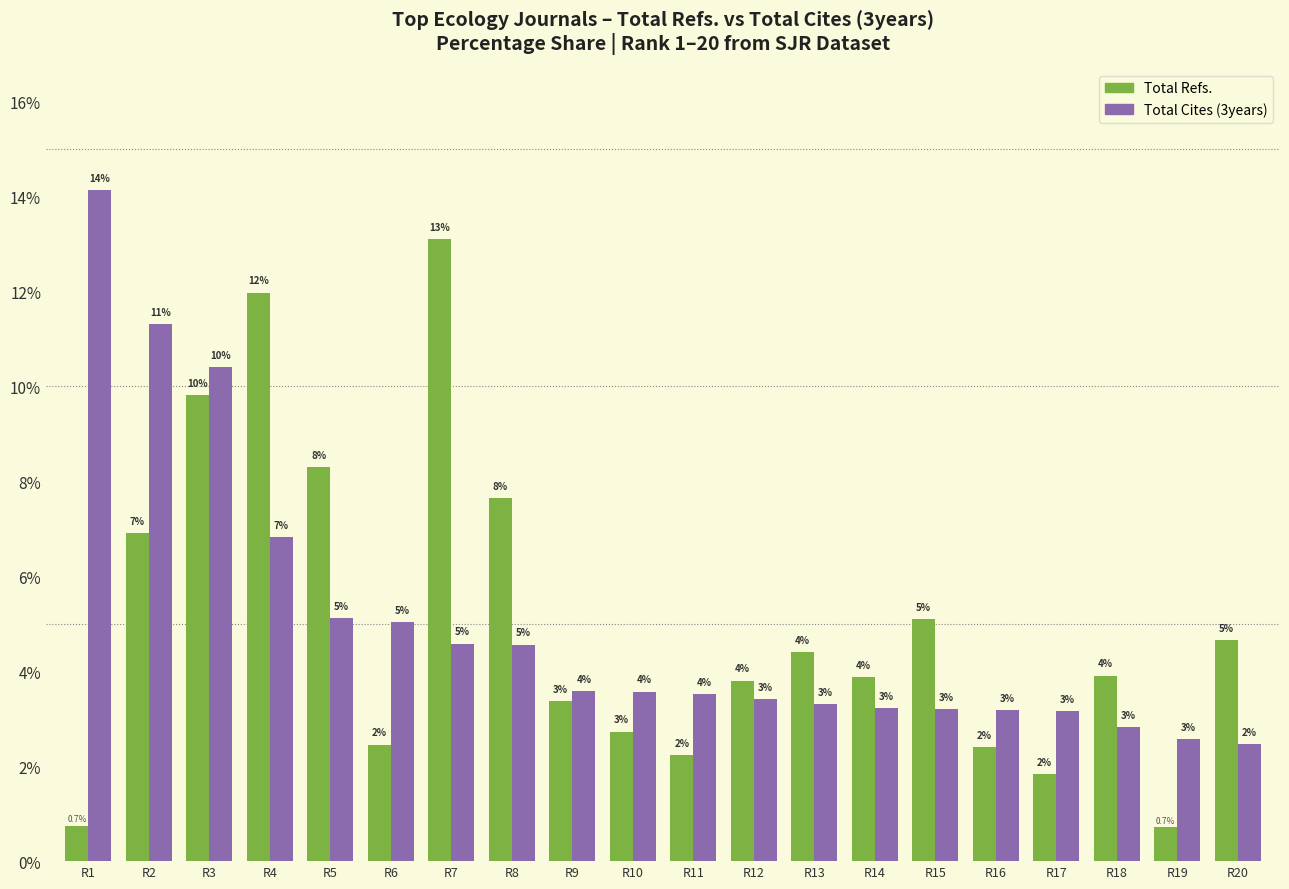

What is the spread (max minus min) of values at R19?

1.9